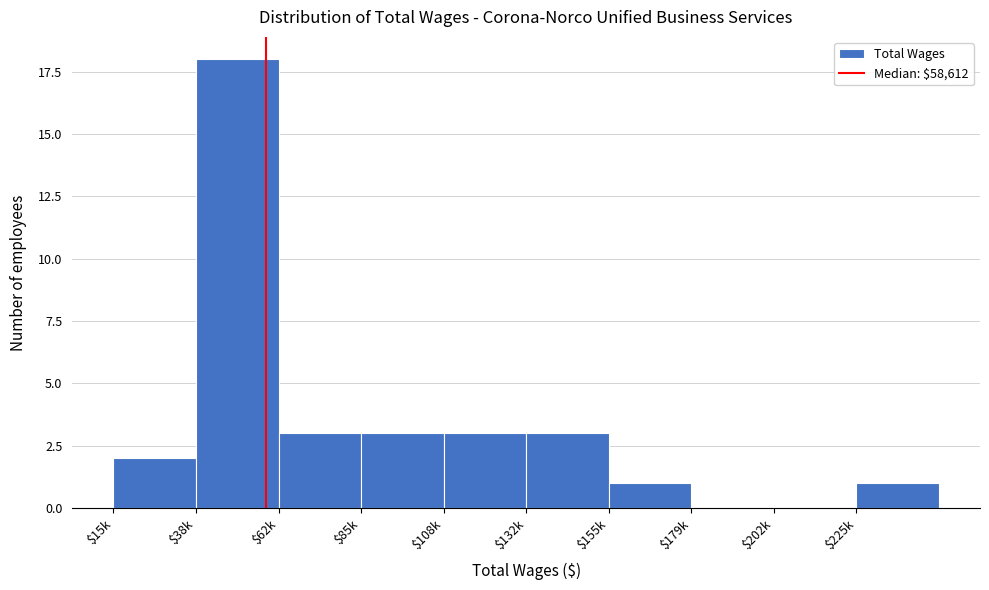

The chart shows a value of 2 at $15k. True or false?

True